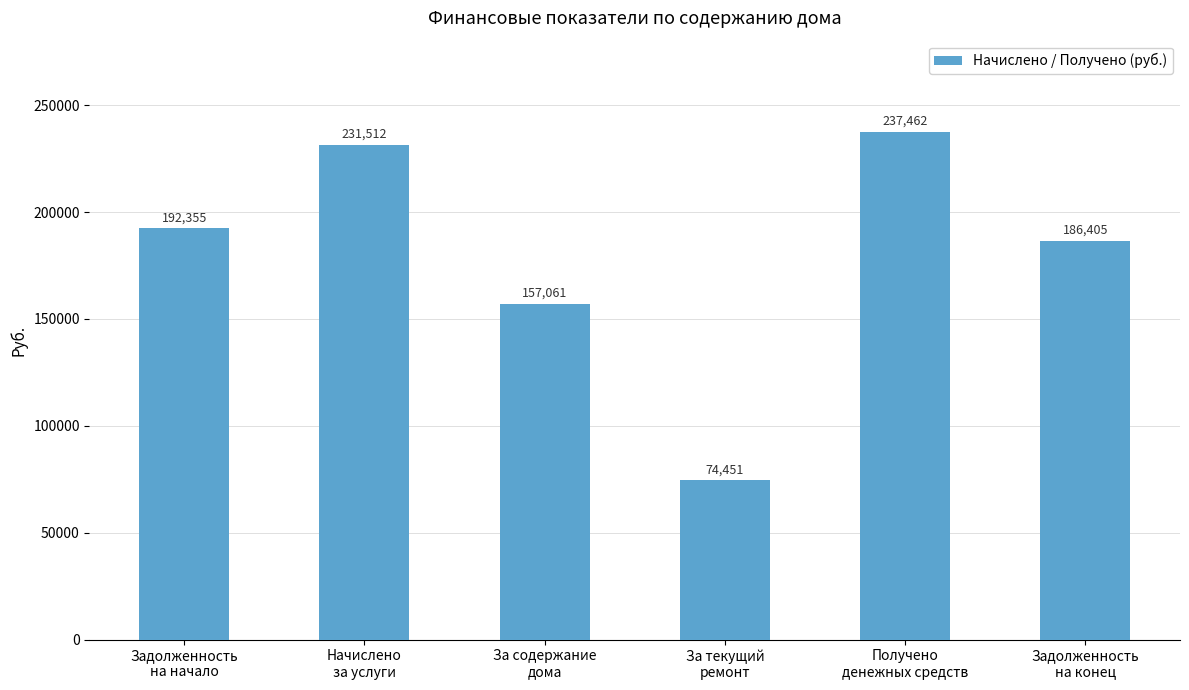

What is the difference between the second highest and minimum values?

157061.0